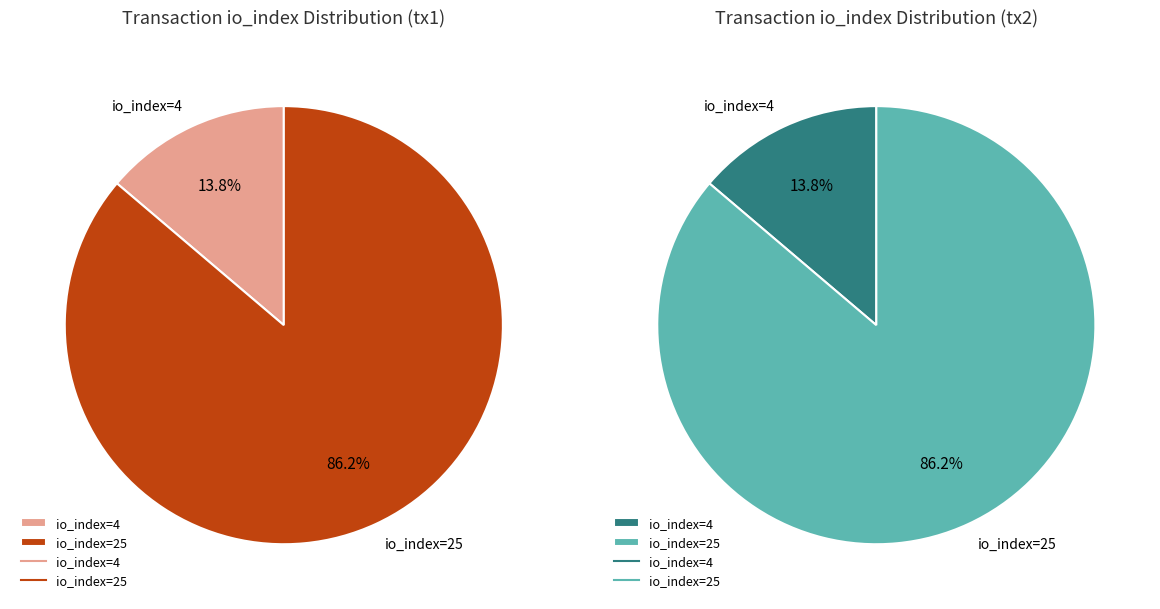

How many slices are in this pie chart?

2